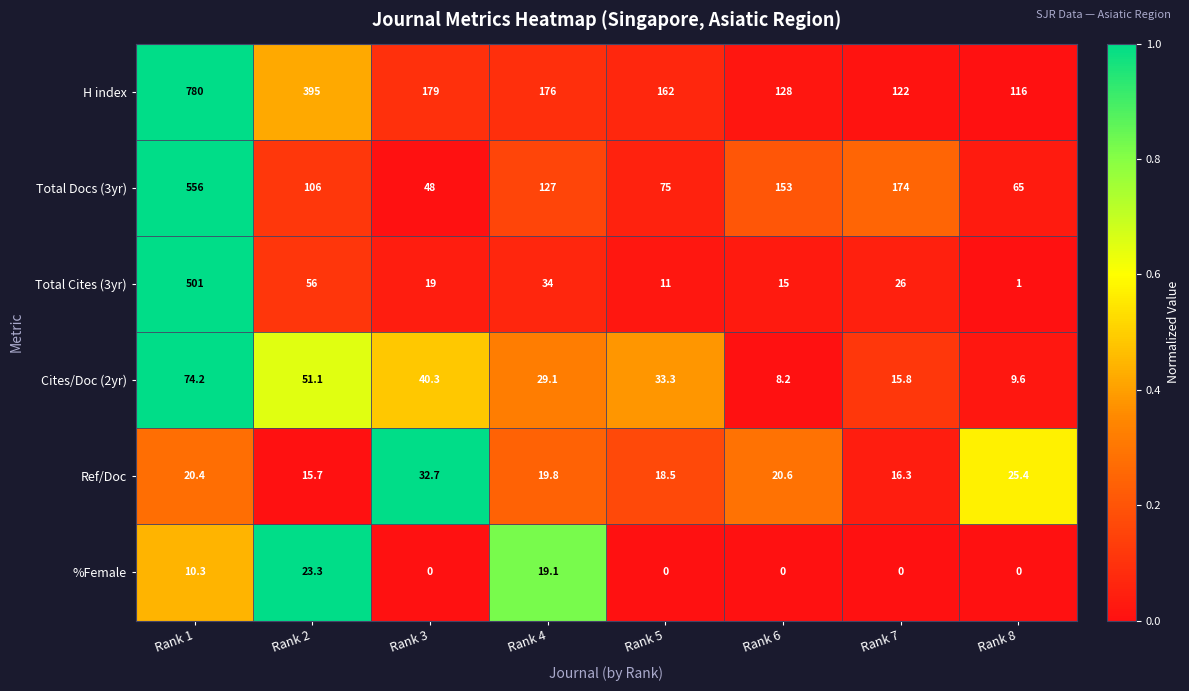

The value of H index at Rank 8 is 79.2. True or false?

False